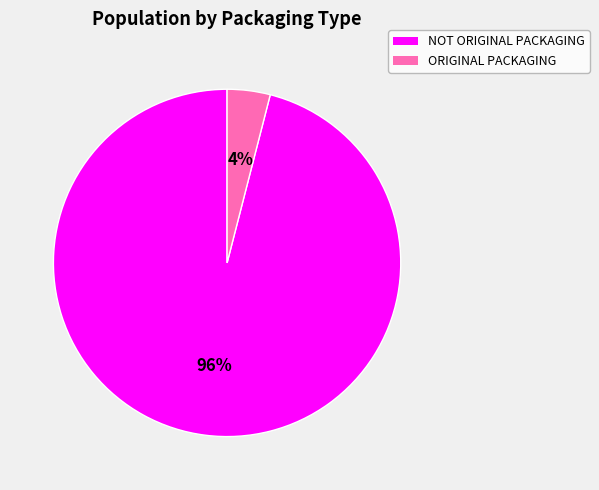

True or false: ORIGINAL PACKAGING accounts for 14% of the total.

False